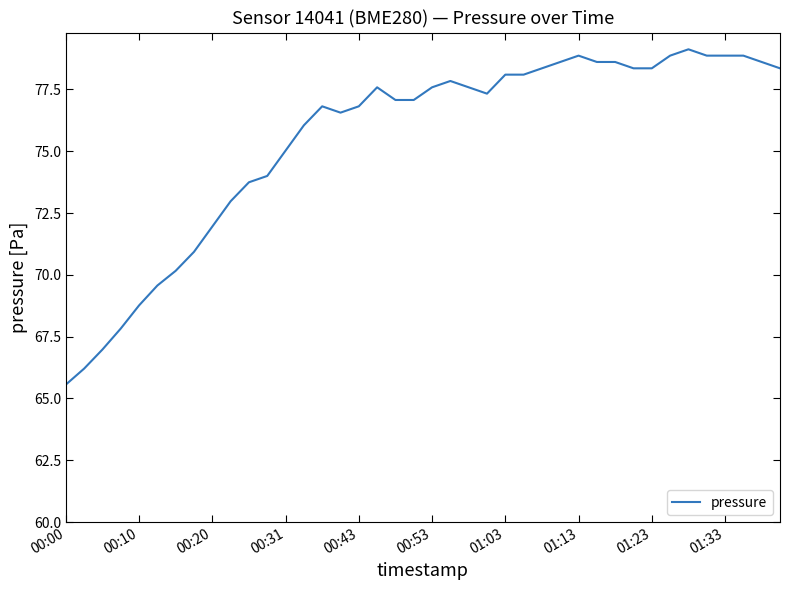

What is the difference between the maximum and minimum values?

13.6